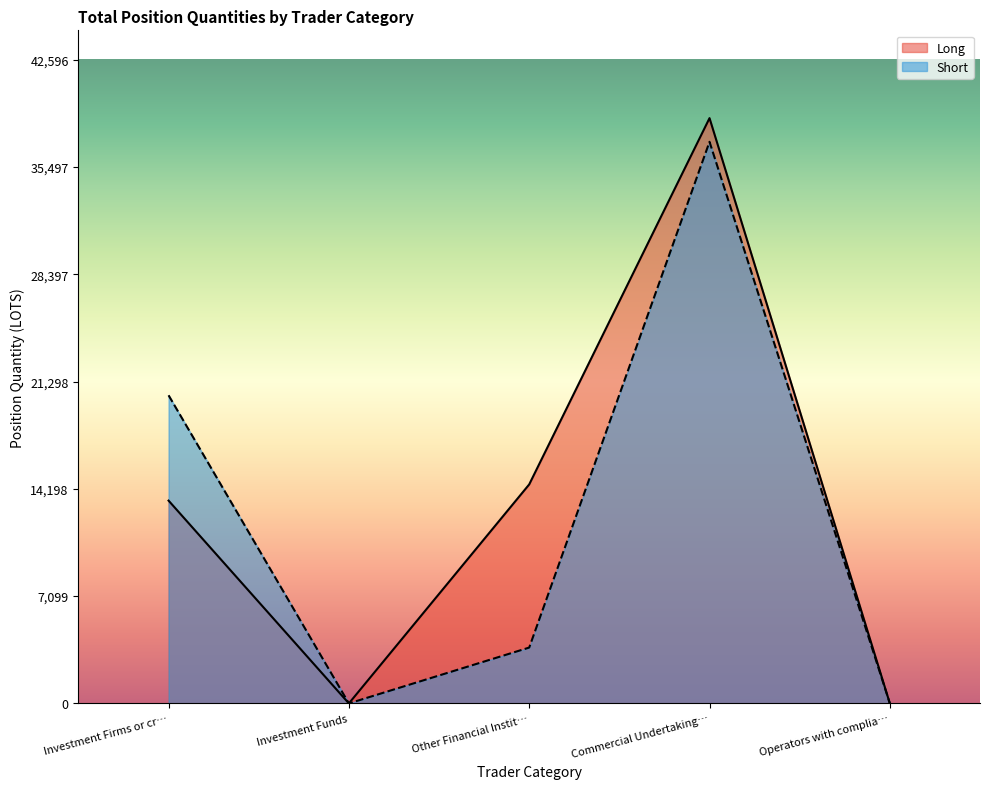

Which series has the largest total across all categories?

Long